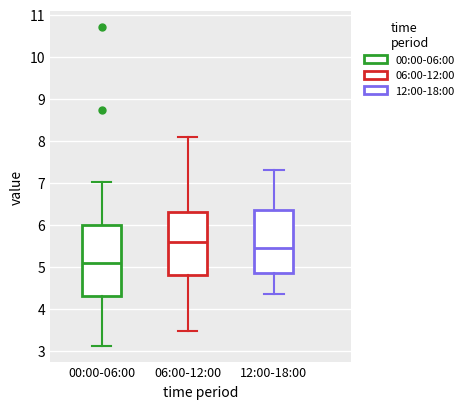

Where is the lower edge of the box for 12:00-18:00 on the y-axis? The values are not printed on the chart, so give them approximately, as read against the axis.

4.9